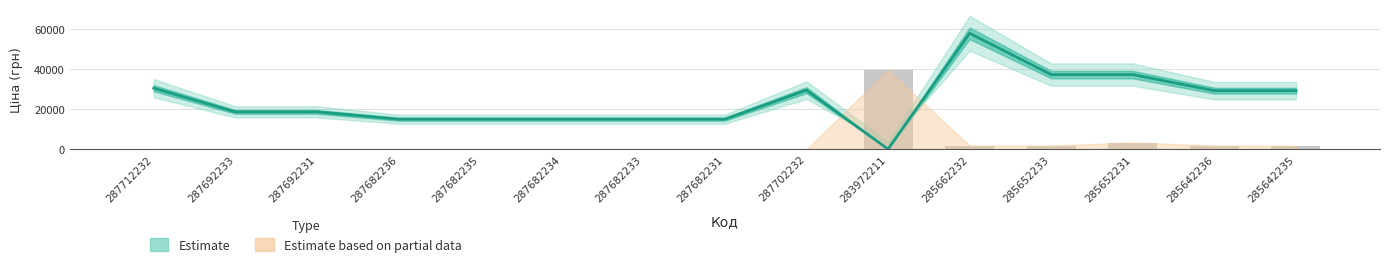

How many groups of bars are there?

15